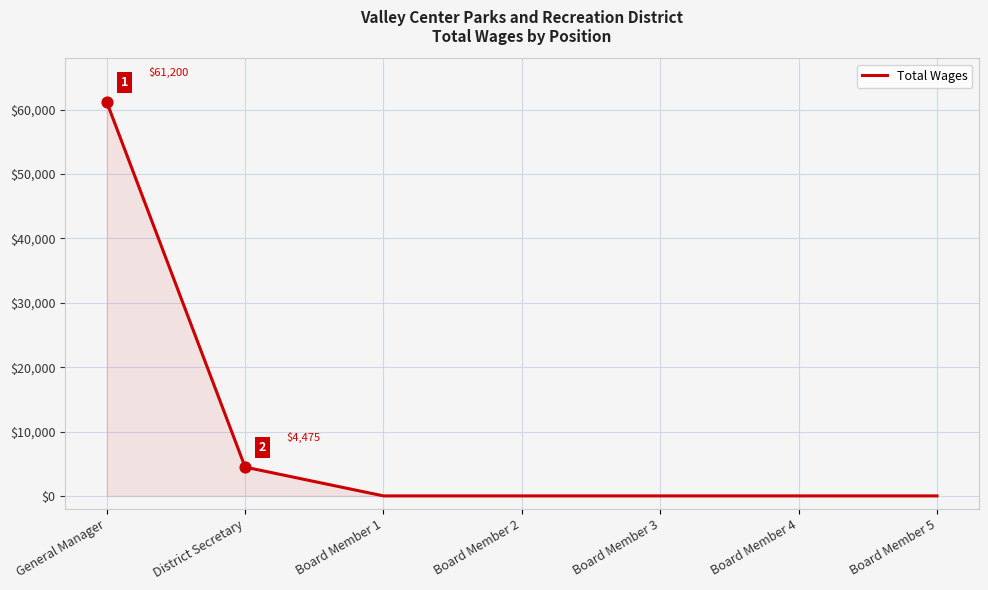

Which has a higher value, Board Member 2 or District Secretary?

District Secretary